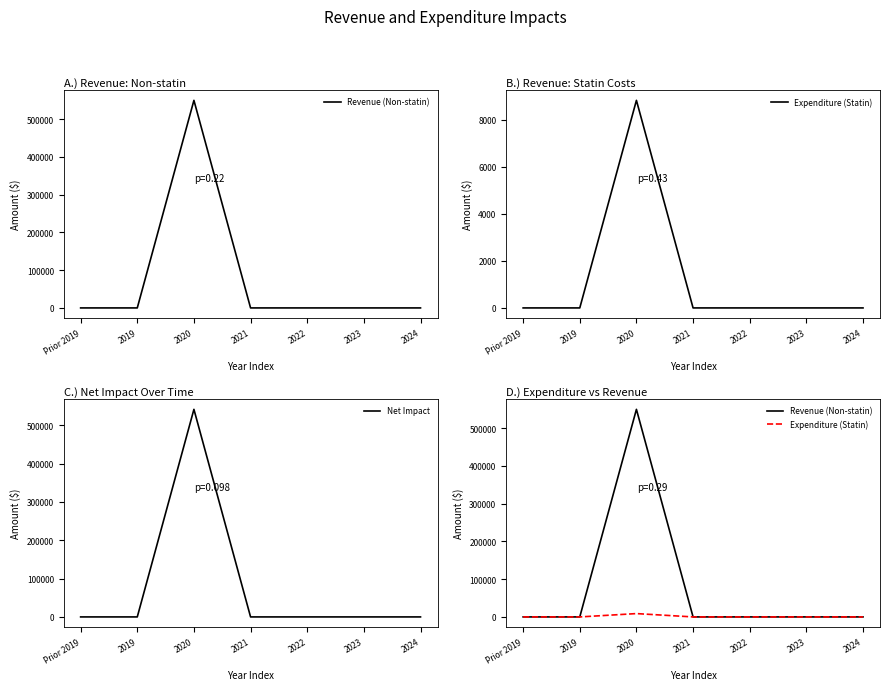

Which category has the lowest value across all series?

Prior 2019